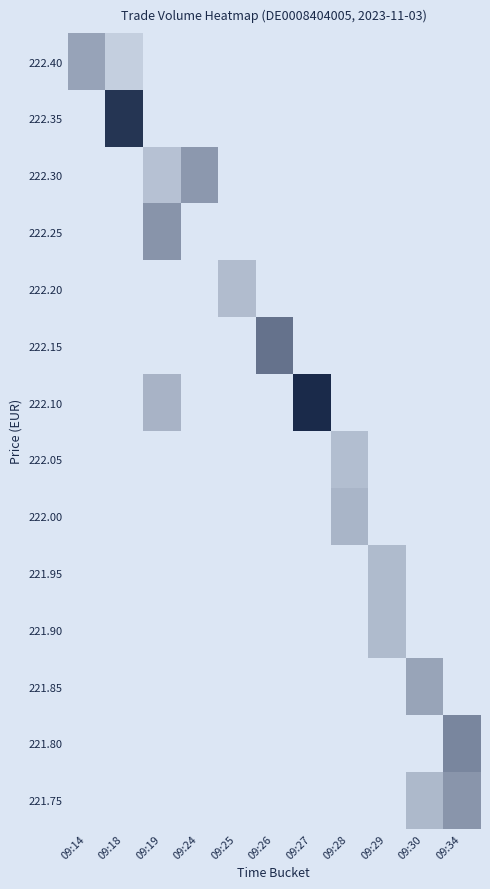

At which category does the chart reach its minimum across all series?

09:19